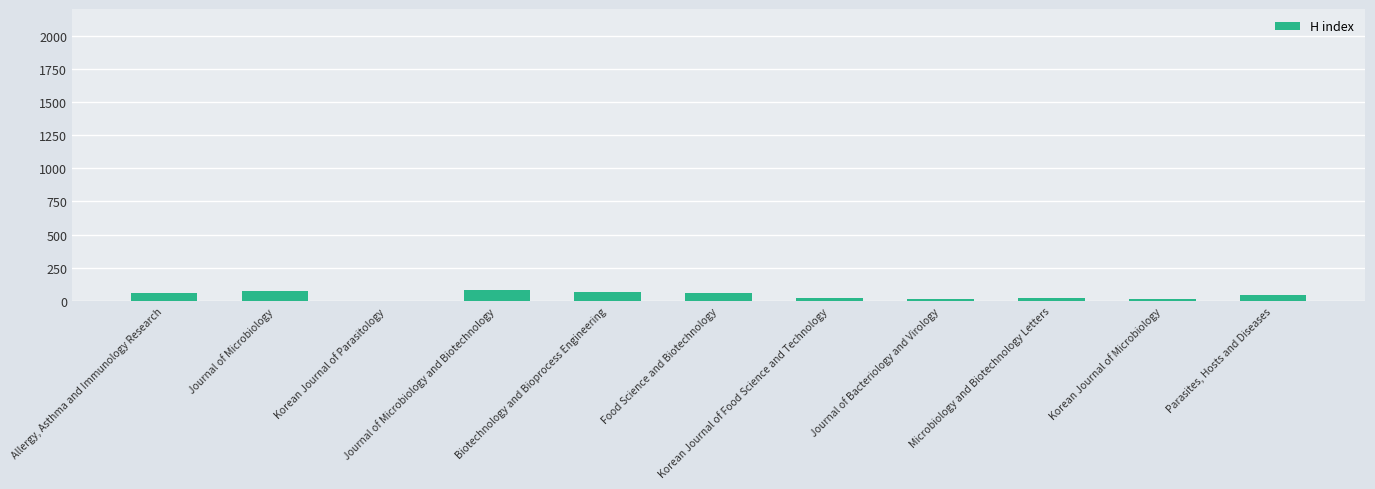

What is the sum of the values at Korean Journal of Microbiology and Korean Journal of Food Science and Technology?

36